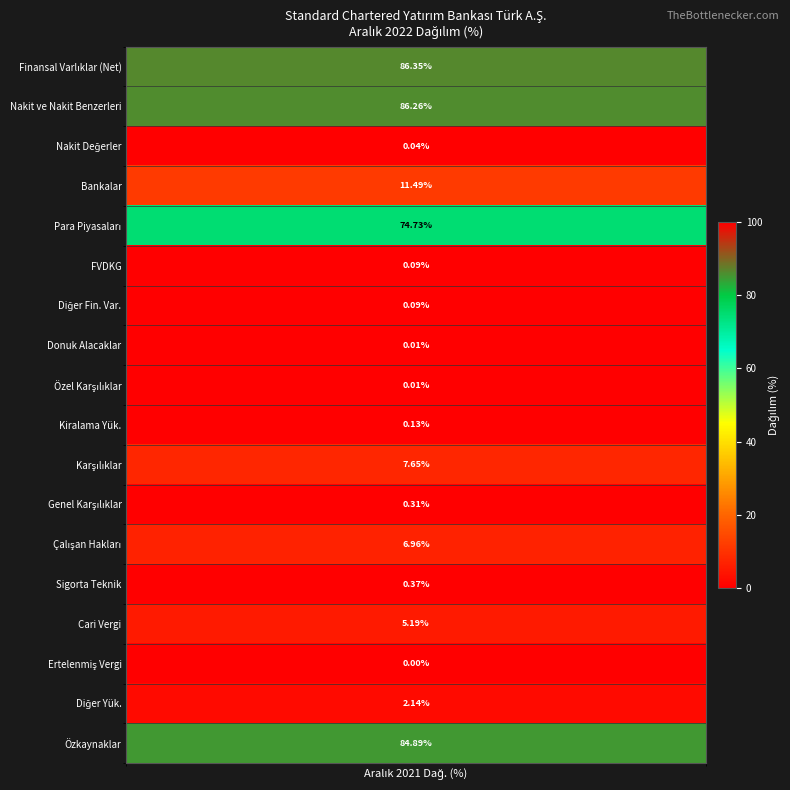

True or false: the data shows 0.3 at Genel Karşılıklar.

True